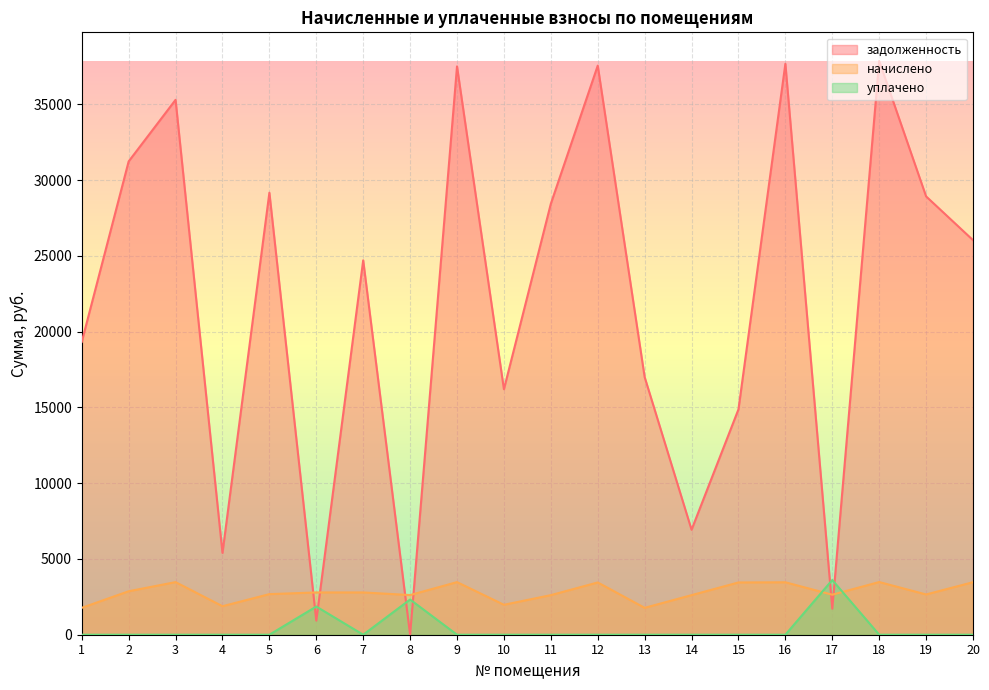

The уплачено series shows 5854.1 at 17. True or false?

False